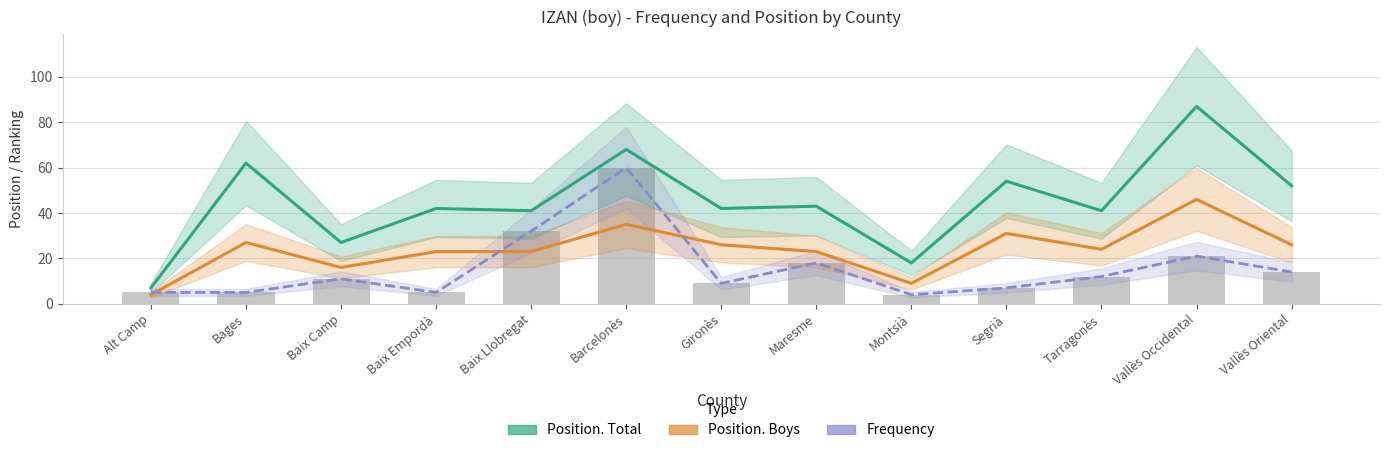

What is the smallest value displayed?

4